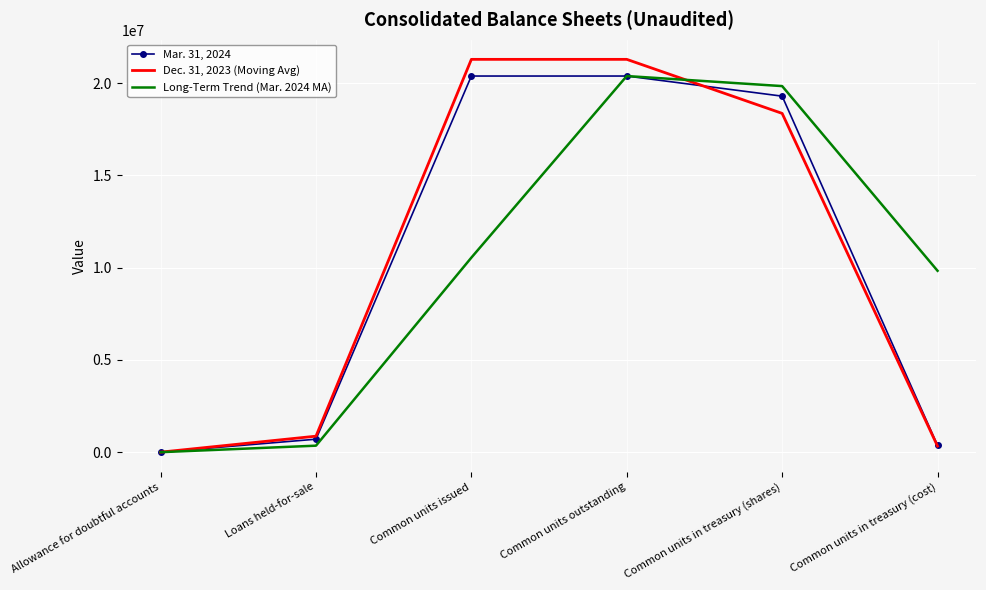

At which label does Mar. 31, 2024 first exceed 19301094?

Common units issued